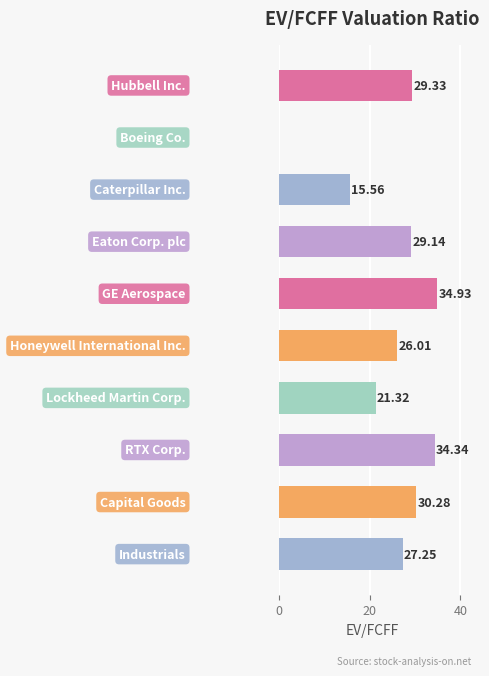

How many values are above zero?

9